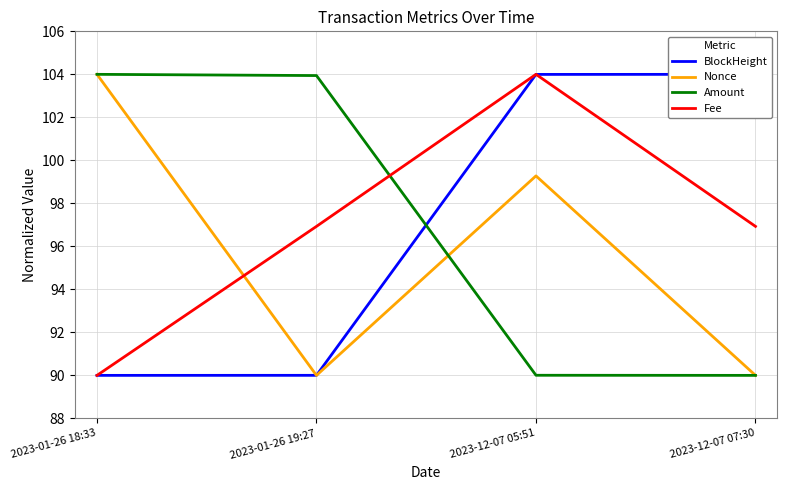

List the series in order of their peak value, lowest first.

BlockHeight, Nonce, Amount, Fee